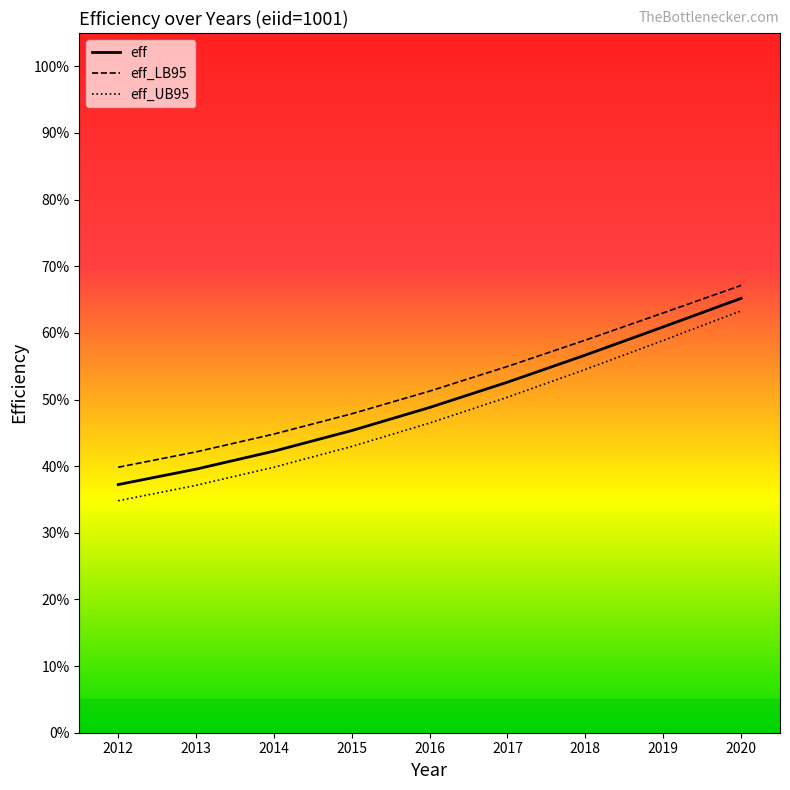

Which series has the widest spread of values?

eff_UB95